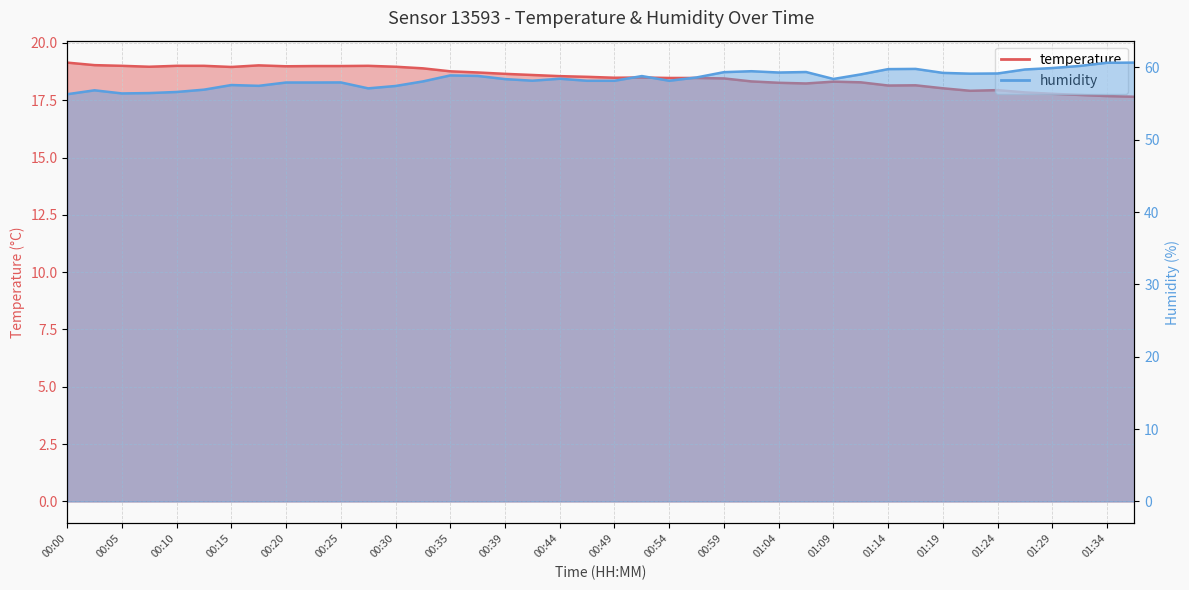

True or false: humidity has a value of 56.4 at 00:05.

True